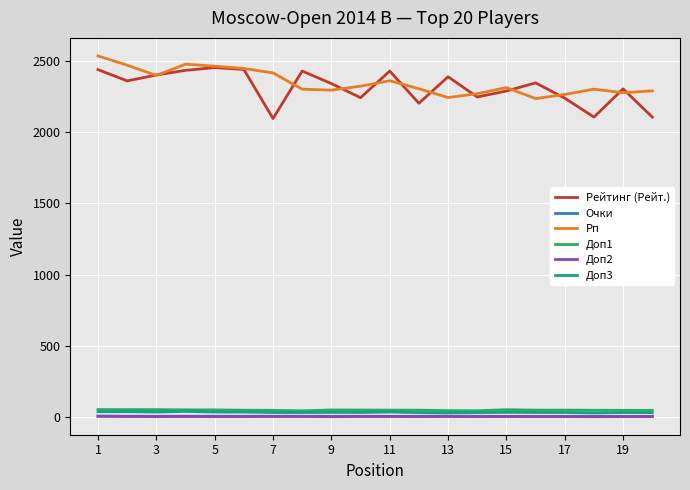

True or false: Рп and Очки cross at least once.

False